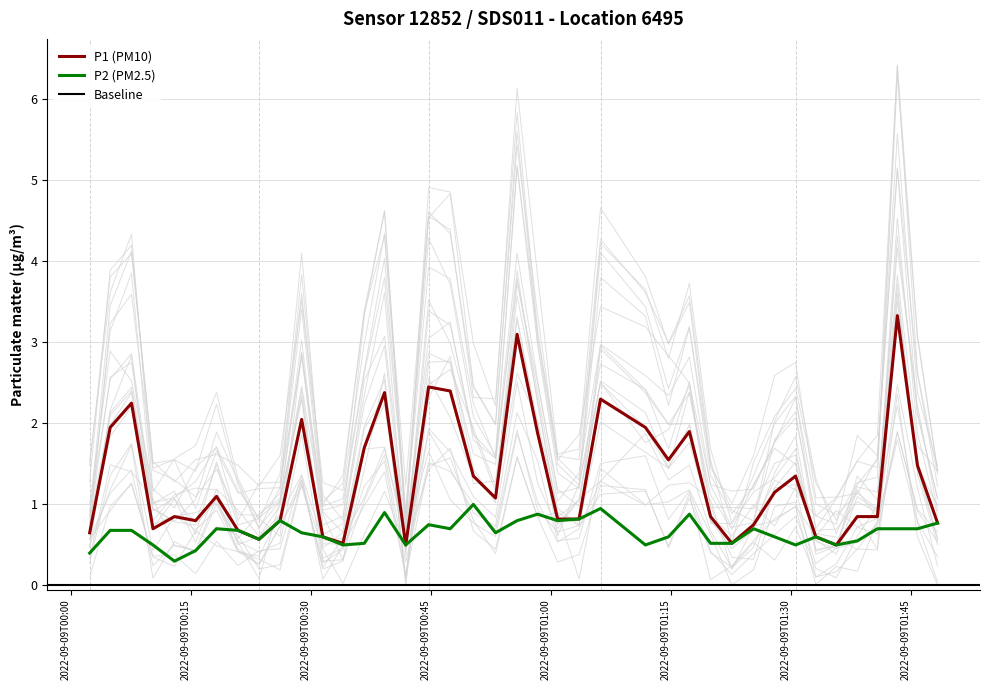

In P2, how many points are lower than both neighbors (excluding endpoints)?

10